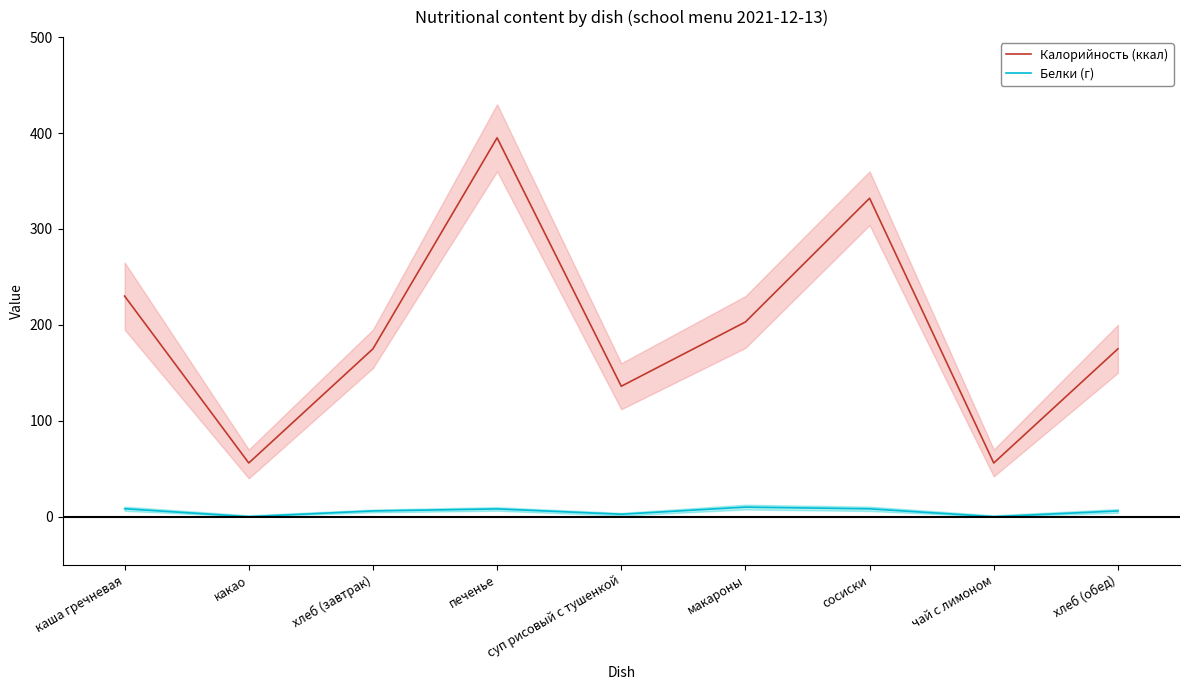

At which label does Калорийность (ккал) first exceed 175?

каша гречневая